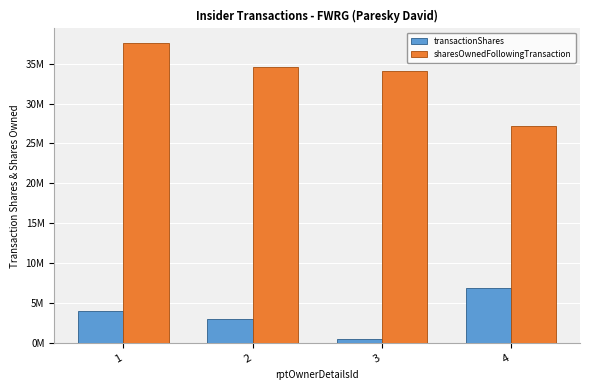

Which series has the largest total across all categories?

sharesOwnedFollowingTransaction